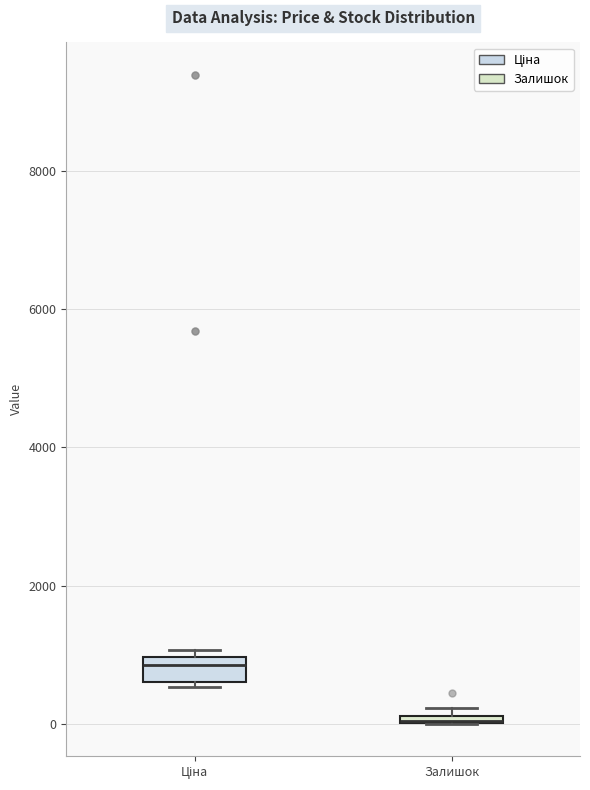

Comparing the boxes themselves (not the whiskers), which one is the tallest?

Ціна